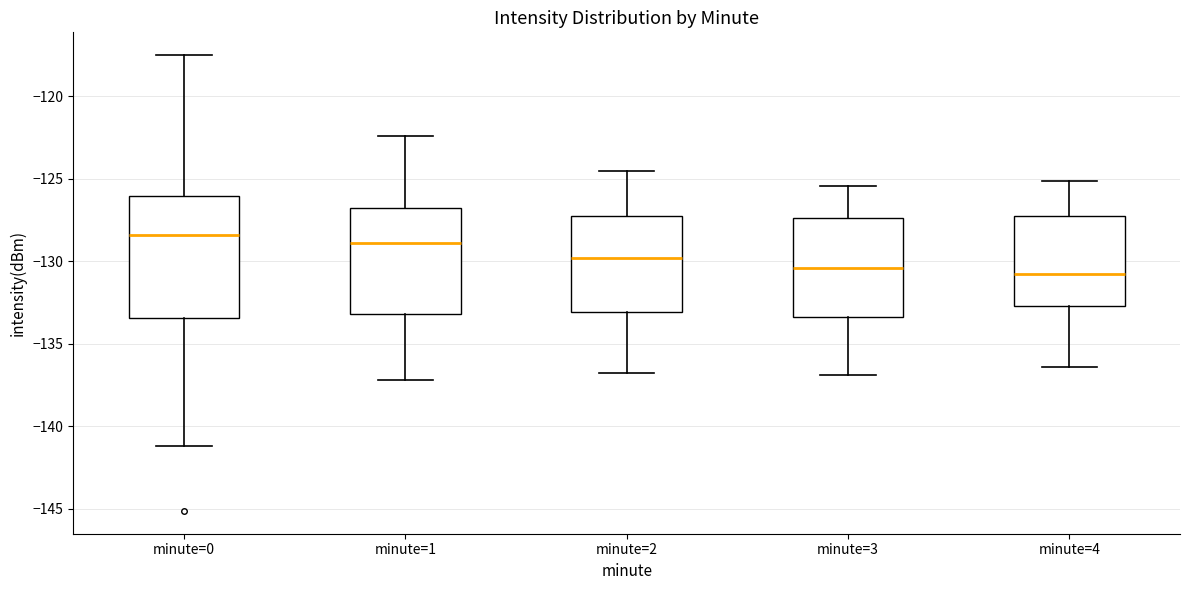

Reading left to right, read every box against the y-axis: the position of its median line, the range the box covers, and the ends of its whiskers. The values are not printed on the chart, so give them approximately, as read against the axis.

minute=0: median -128.5, box -133.5 to -126.0, whiskers -141.0 to -117.5
minute=1: median -129.0, box -133.0 to -127.0, whiskers -137.0 to -122.5
minute=2: median -130.0, box -133.0 to -127.5, whiskers -137.0 to -124.5
minute=3: median -130.5, box -133.5 to -127.5, whiskers -137.0 to -125.5
minute=4: median -131.0, box -132.5 to -127.5, whiskers -136.5 to -125.0